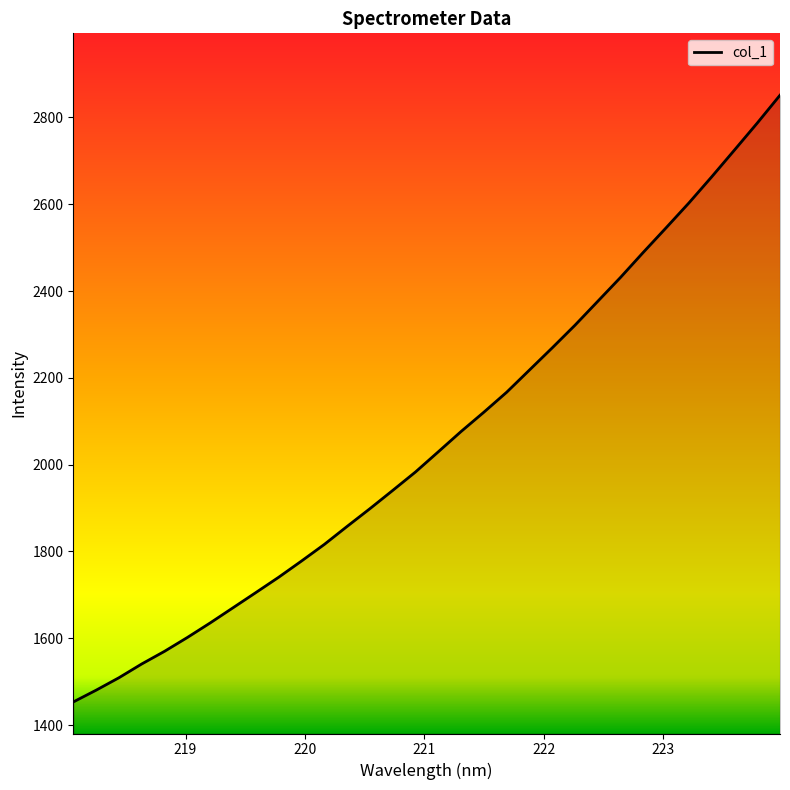

Count the number of categories in the chart.

32